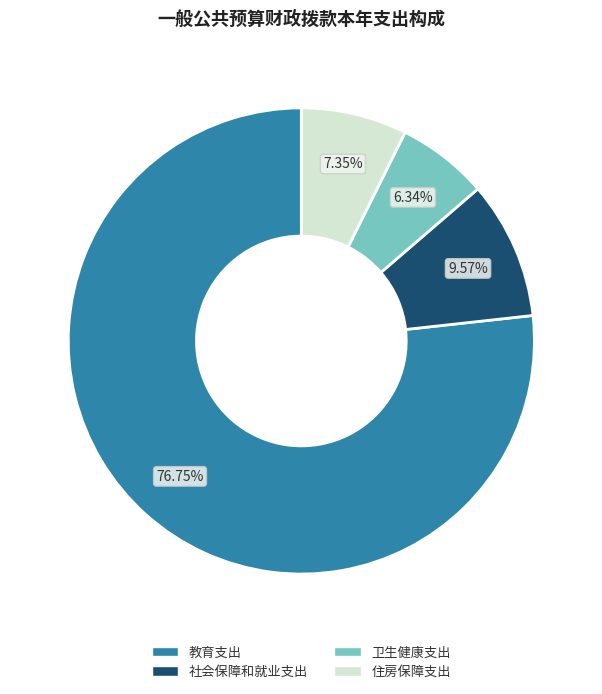

To the nearest percent, what is the difference between the largest and smallest slice percentages?

70%